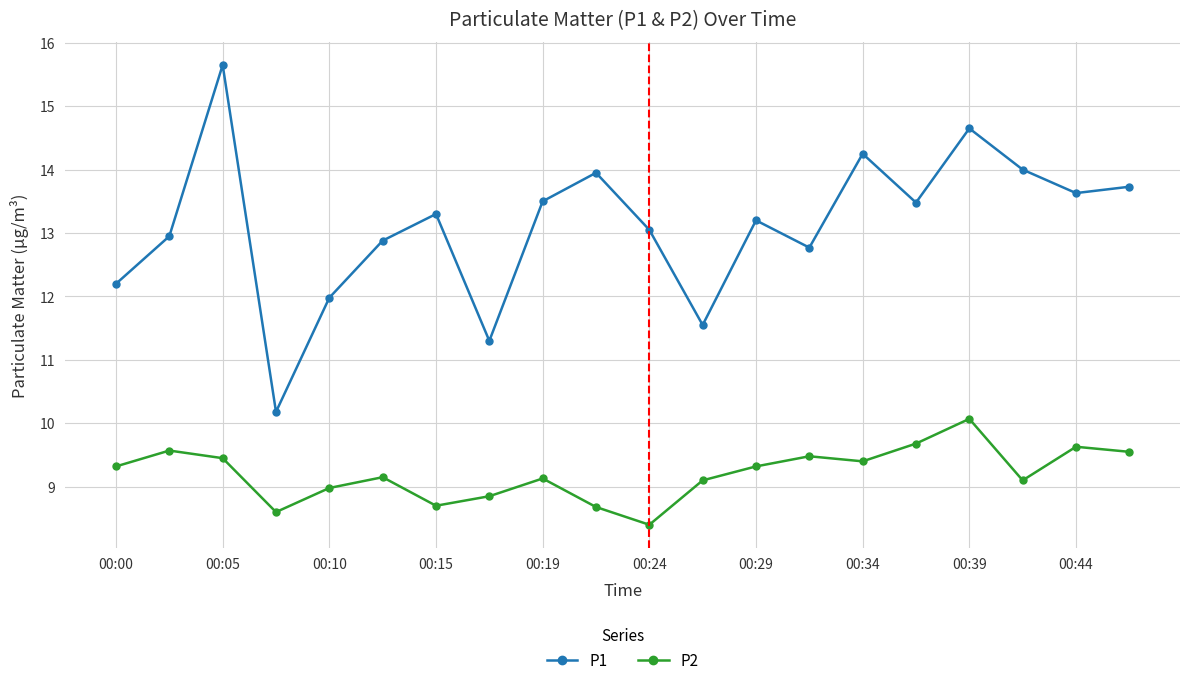

What is the minimum value shown in the chart?

8.4